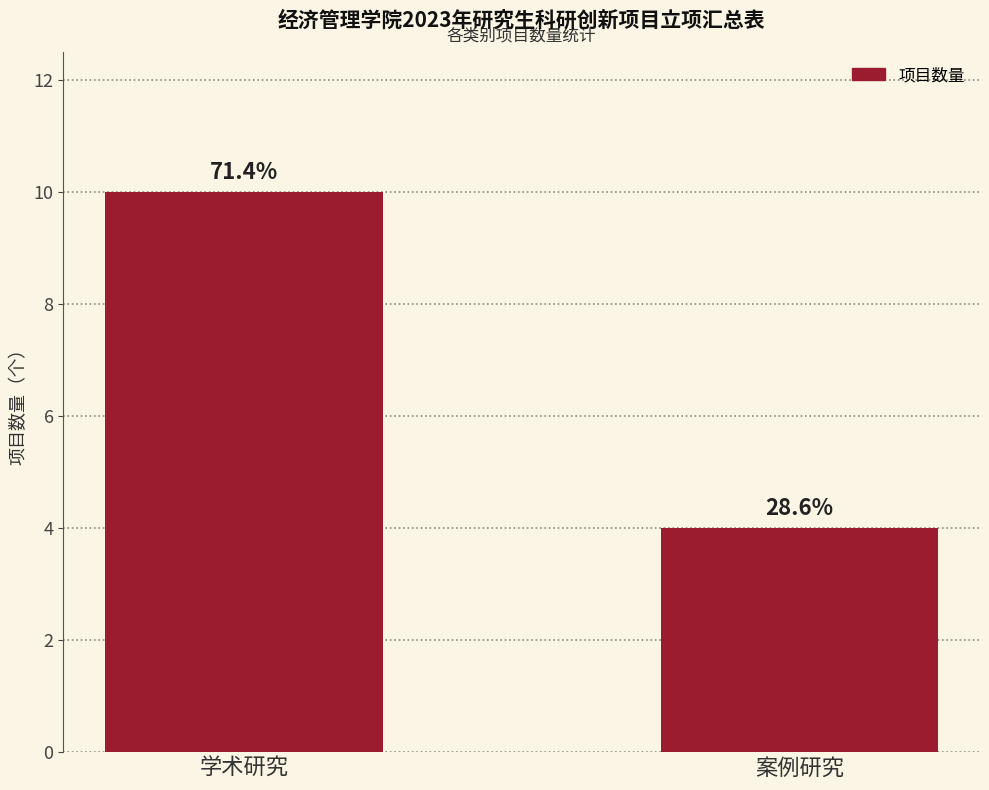

What is the average value?

7